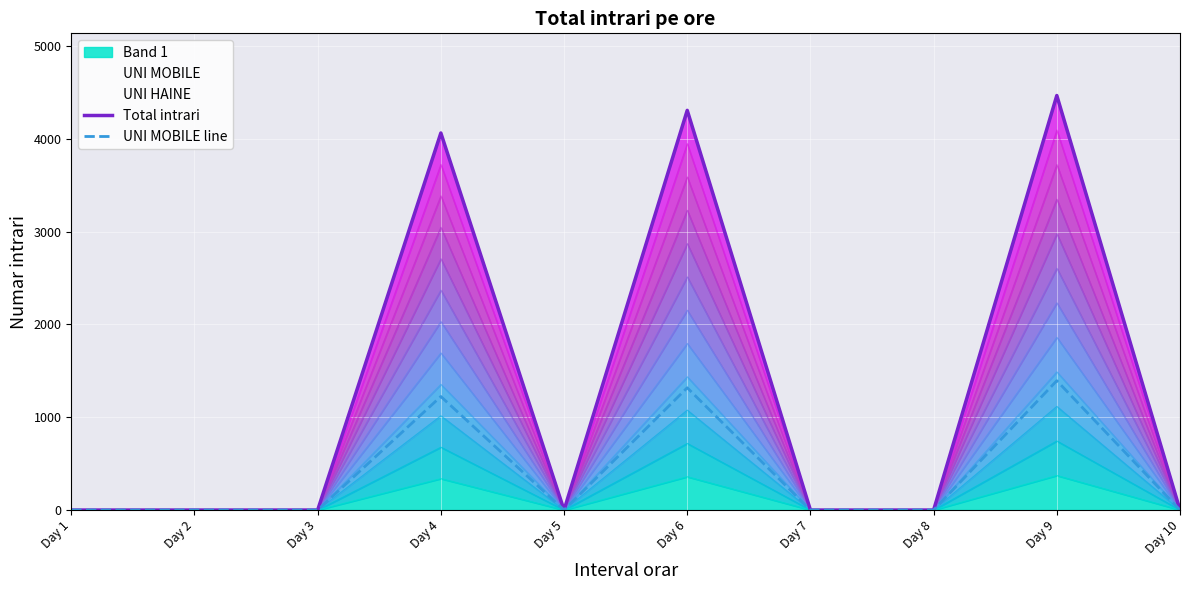

Which has a higher value, Day 5 or Day 8?

Day 5